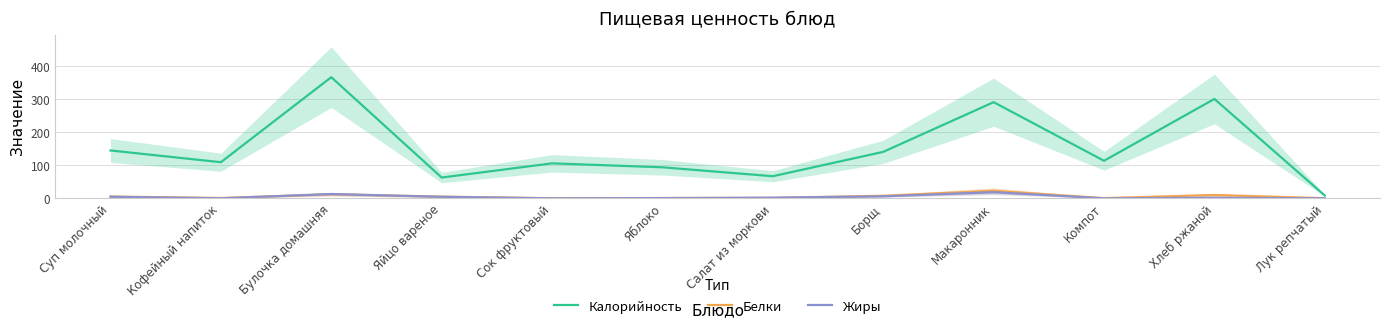

True or false: Калорийность and Белки intersect in this chart.

False